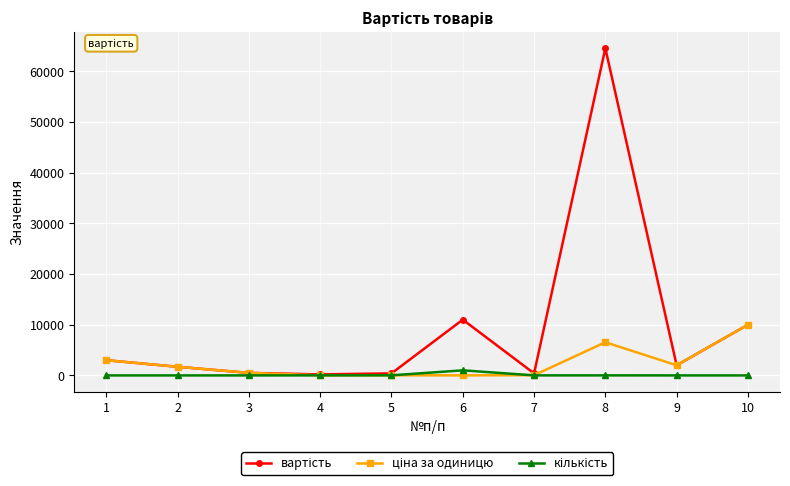

What is the greatest value displayed?

64548